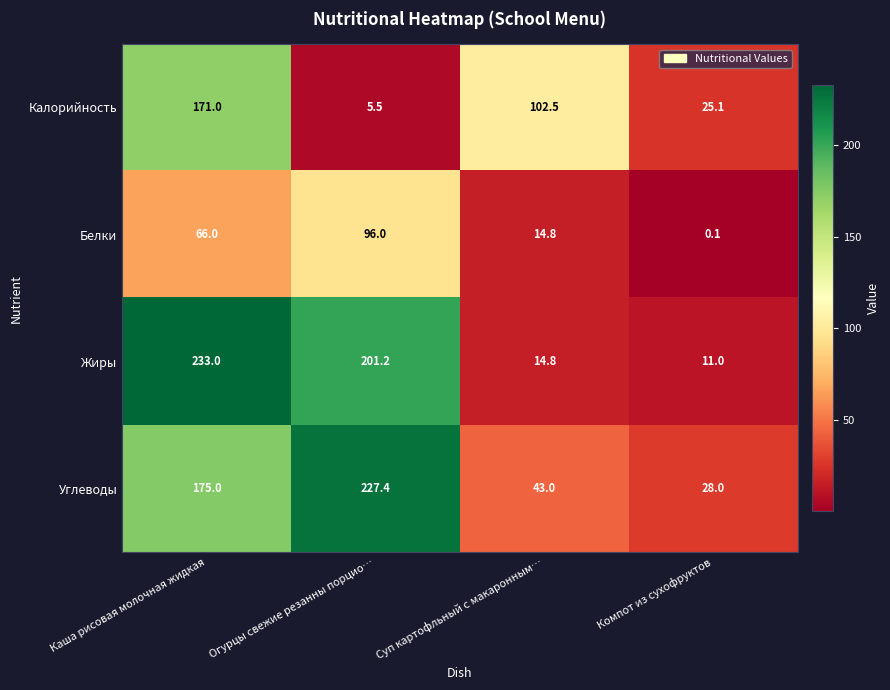

What is the total value across all series at Каша рисовая молочная жидкая?

645.0